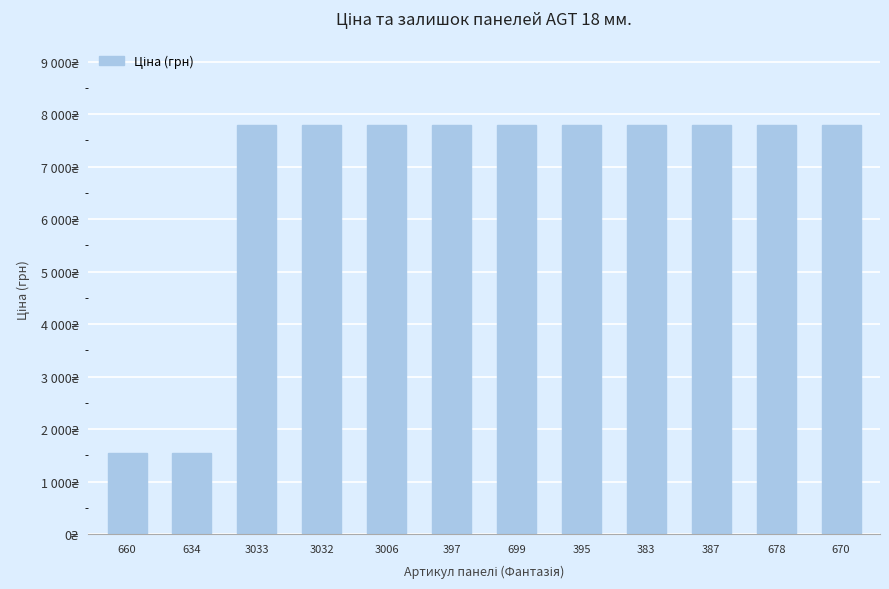

Reading left to right, transcribe all the data shown in this chart.

1547.7	1547.7	7792.9	7792.9	7792.9	7792.9	7792.9	7792.9	7792.9	7792.9	7792.9	7792.9